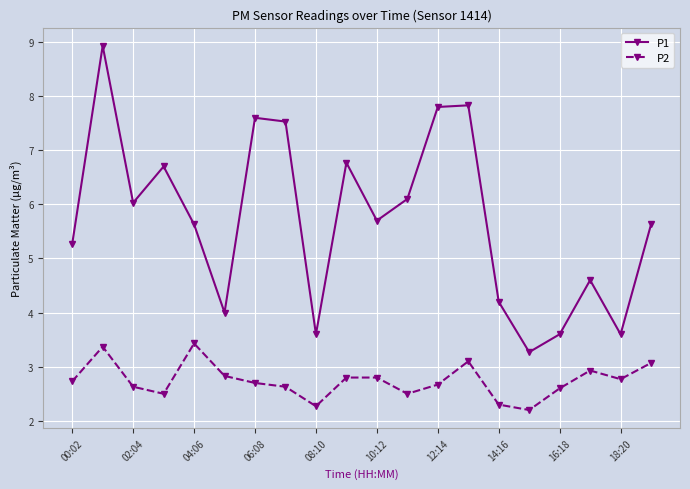

At how many categories does at least one series exceed 5?

13